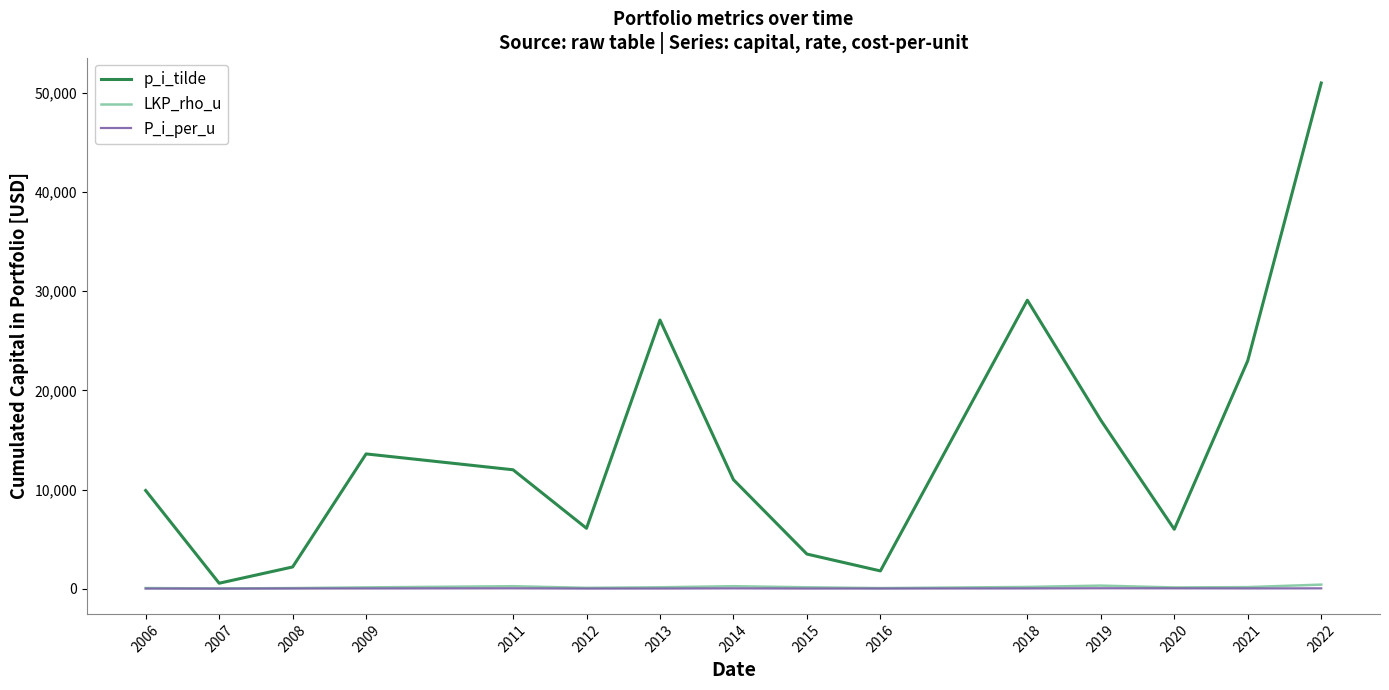

What is the lowest value of the P_i_per_u series?

16.0